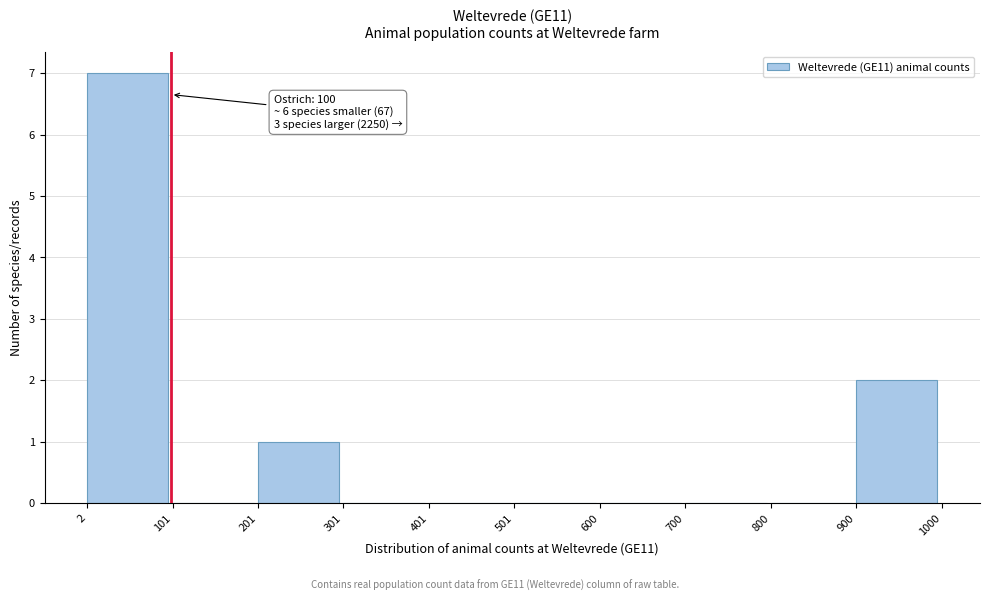

Over which range of the x-axis is the bar tallest?

2 to 101